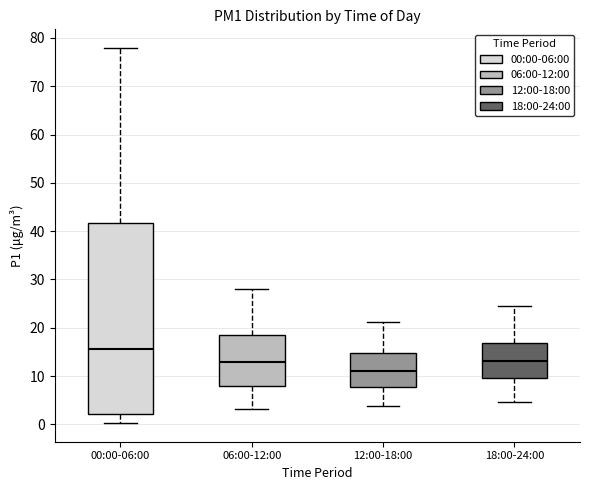

Reading left to right, transcribe this box plot: for each box, give where its median line is, the range the box spans, and where its two whiskers end, as read against the y-axis. The values are not printed on the chart, so give them approximately, as read against the axis.

00:00-06:00: median 16, box 2 to 42, whiskers 0 to 78
06:00-12:00: median 13, box 8 to 18, whiskers 3 to 28
12:00-18:00: median 11, box 8 to 15, whiskers 4 to 21
18:00-24:00: median 13, box 10 to 17, whiskers 5 to 25